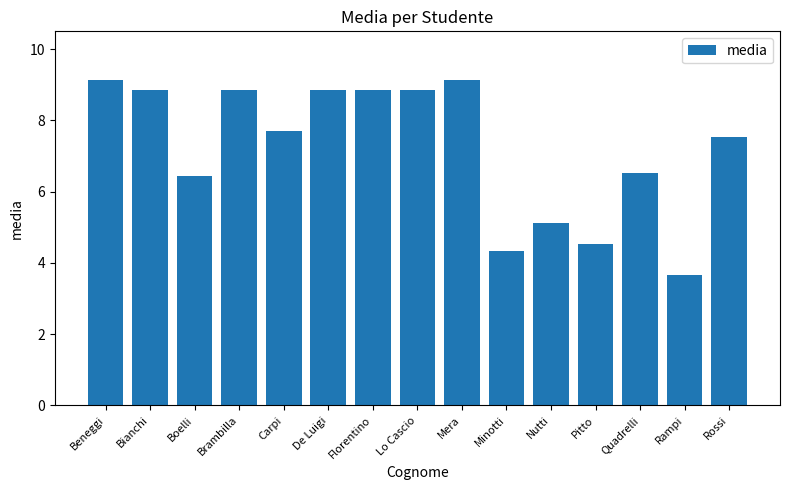

What is the average value?

7.2